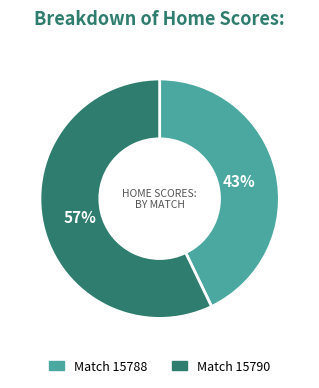

The Match 15790 slice represents 46% of the pie. True or false?

False